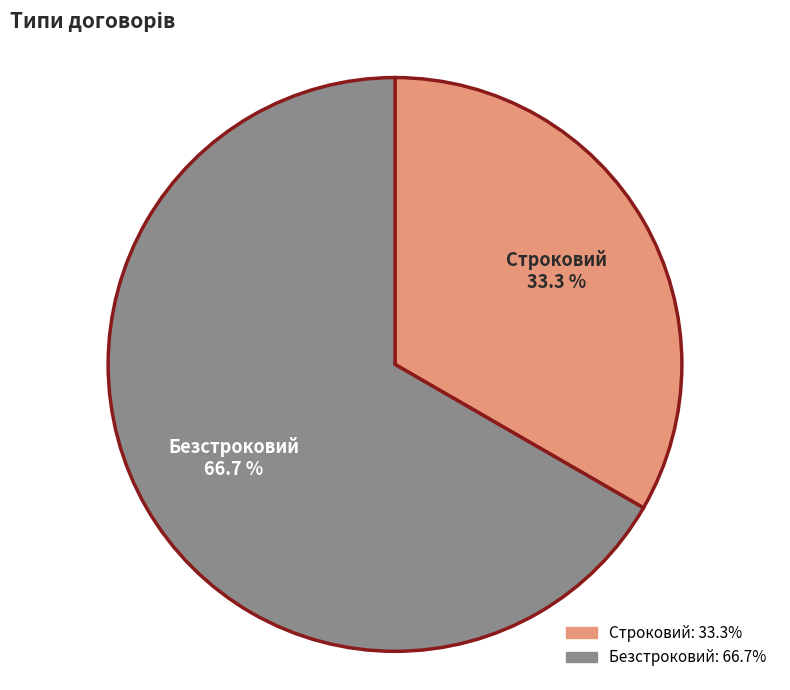

Does Строковий represent more than half of the total?

No